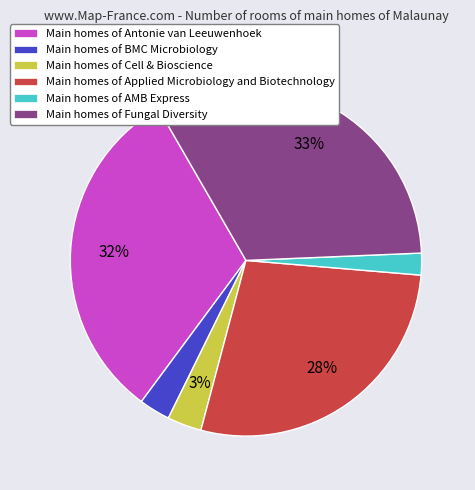

To the nearest percent, what is the average slice percentage?

17%